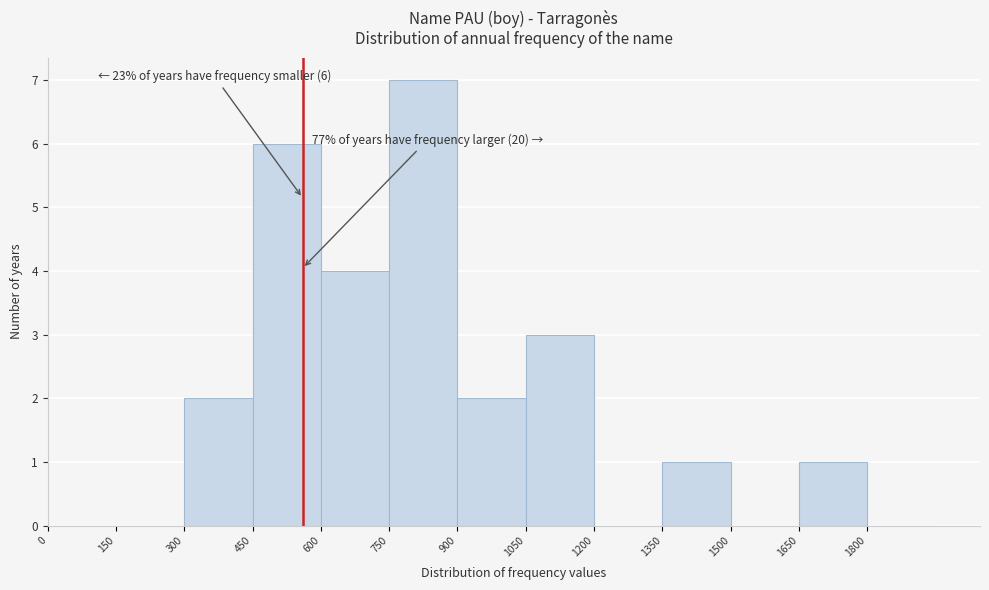

Over which range of the x-axis is the bar tallest?

750 to 900